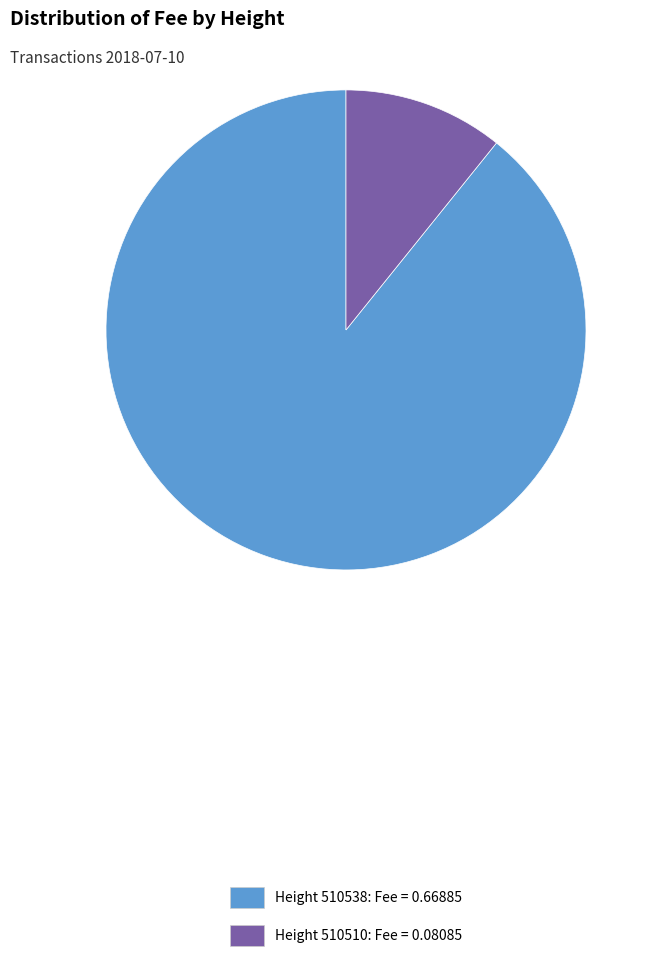

Is there a majority slice in this chart?

Yes